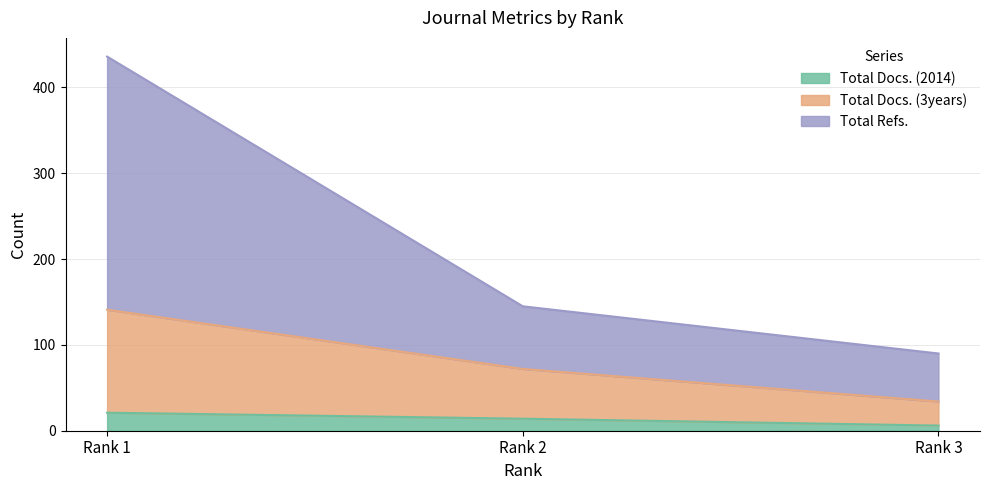

What is the highest value of the Total Docs. (2014) series?

21